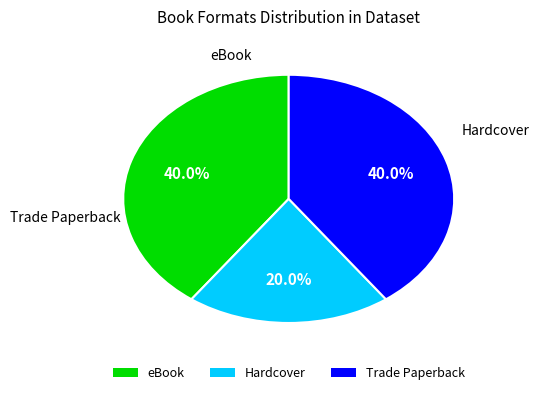

Between Hardcover and Trade Paperback, which is larger?

Trade Paperback